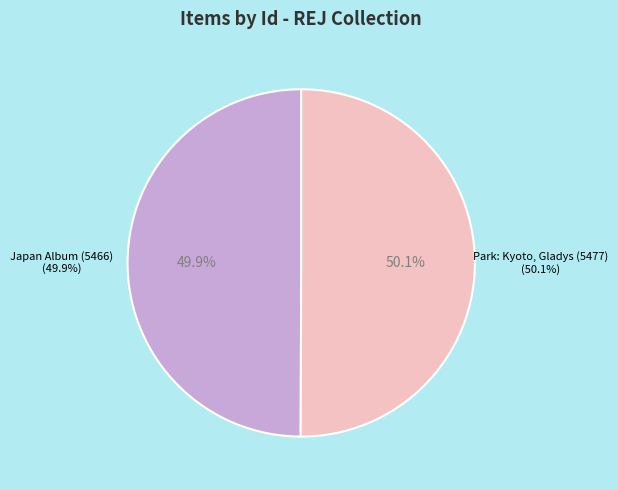

How many segments does this pie chart have?

2